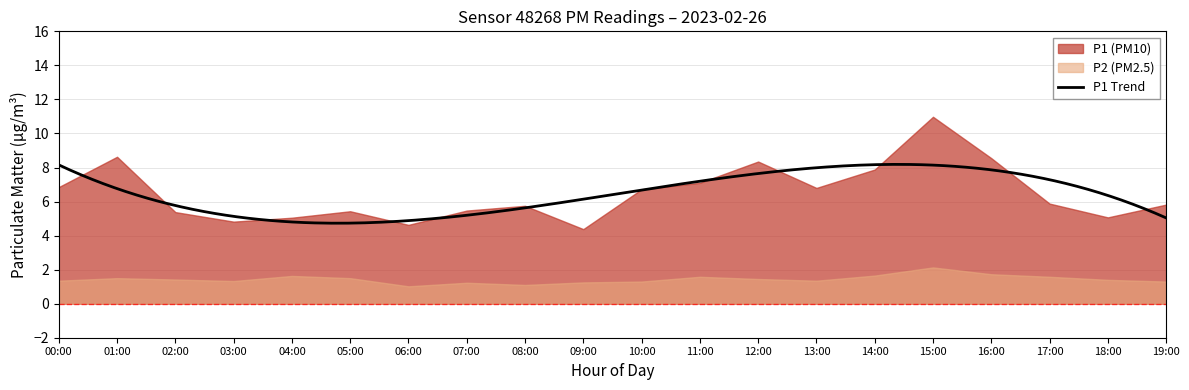

What is the average value of the P1 series?

6.5